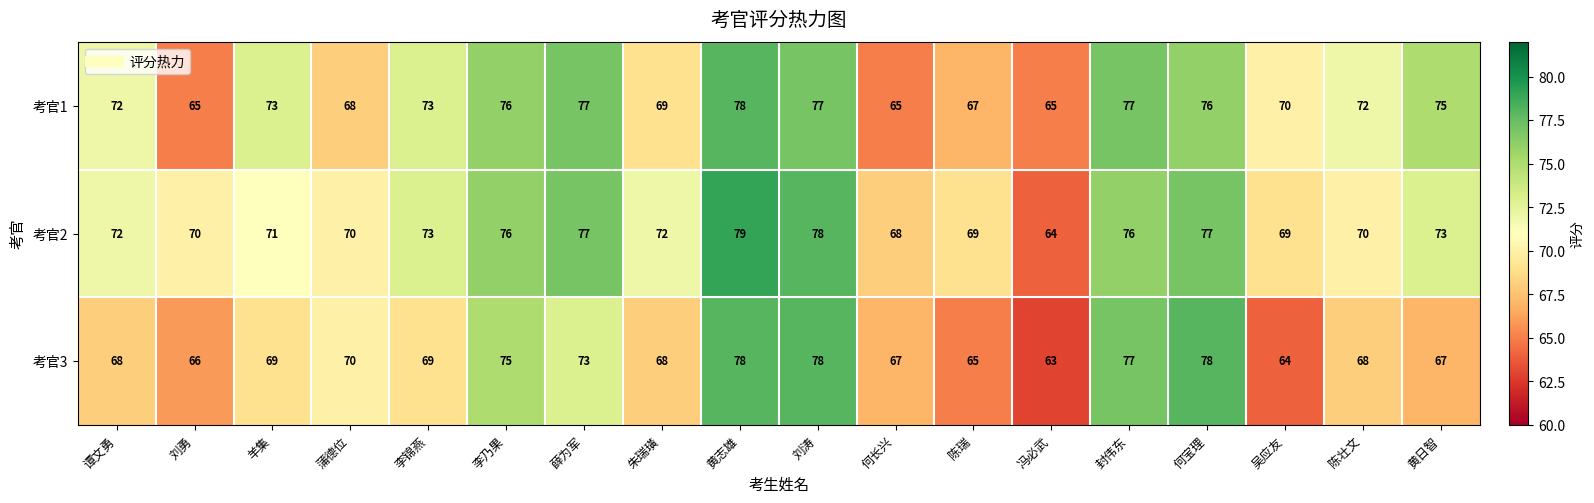

What is the sum of all 考官3 values?

1263